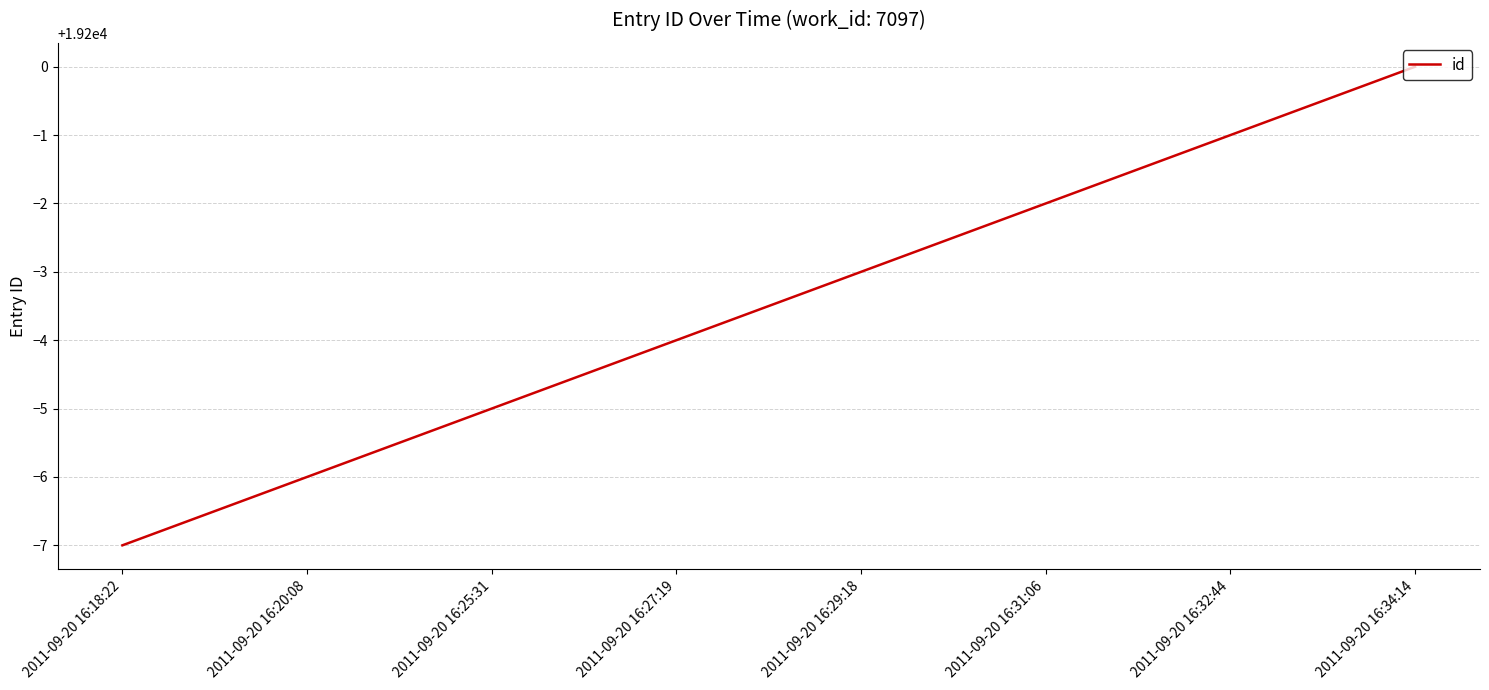

What is the change in value from 2011-09-20 16:18:22 to 2011-09-20 16:31:06?

+5